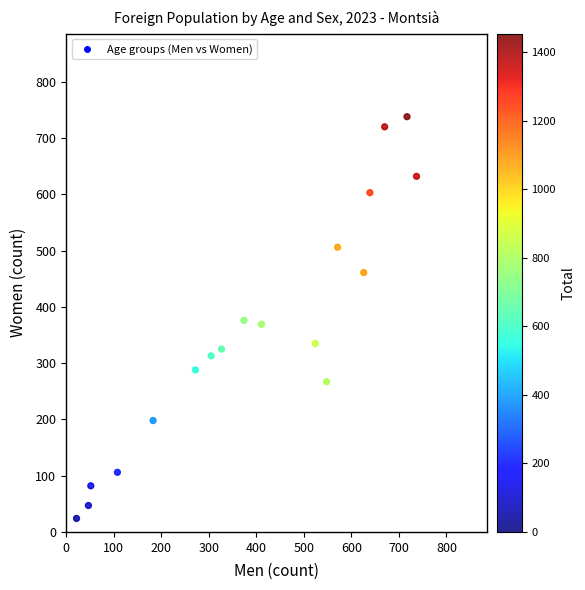

What is the range of Y values (max minus min)?

714